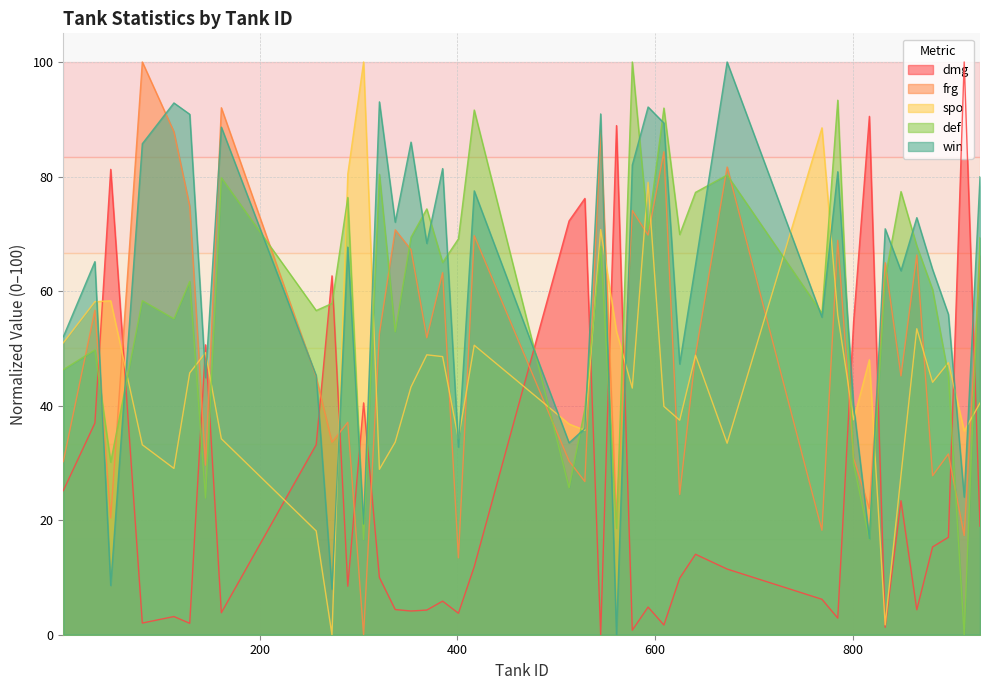

Which has a higher value, 641 or 609?

641